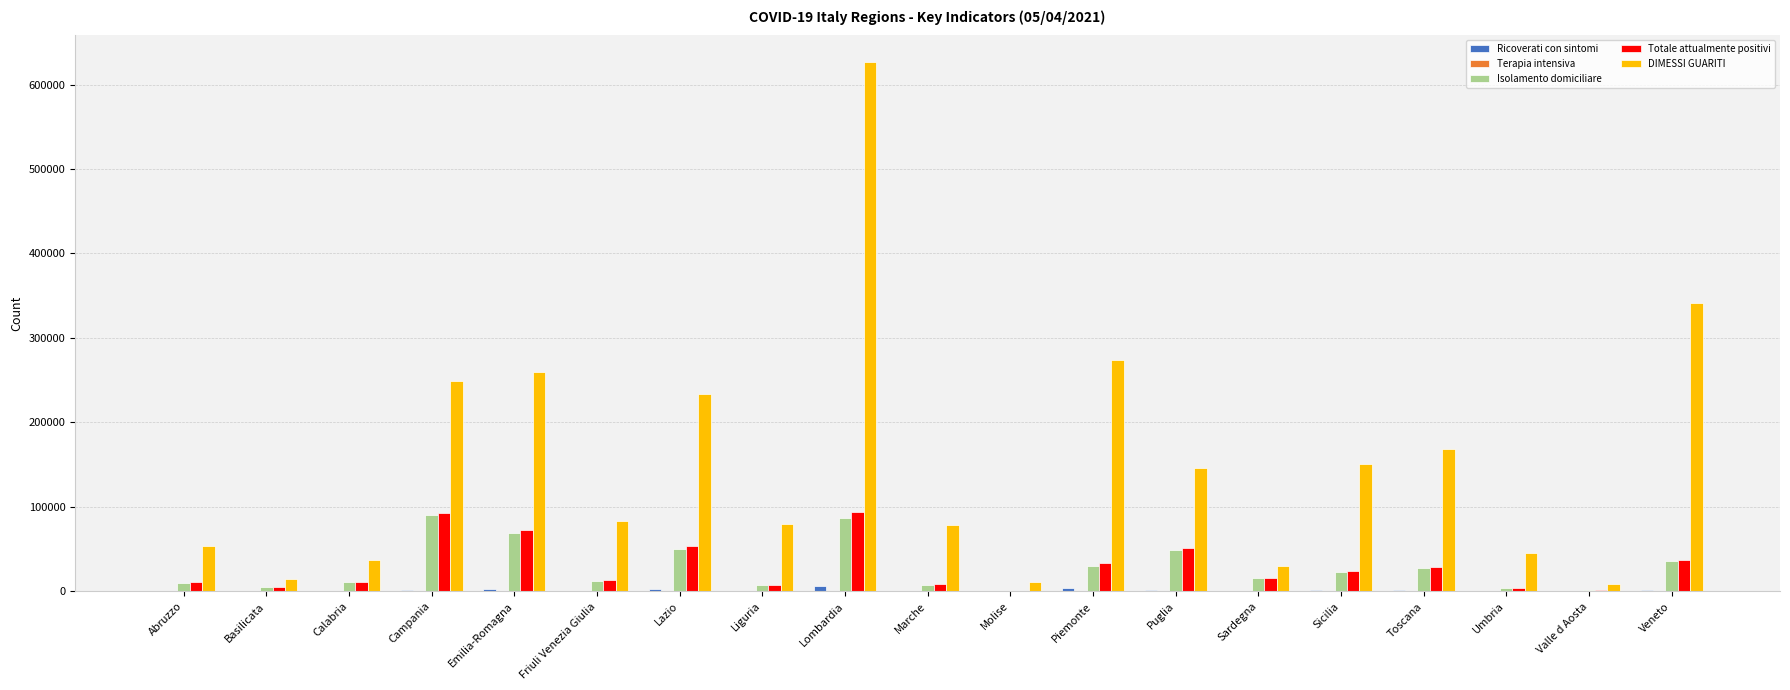

Read the Ricoverati con sintomi value at Emilia-Romagna, to the nearest 10.

3150